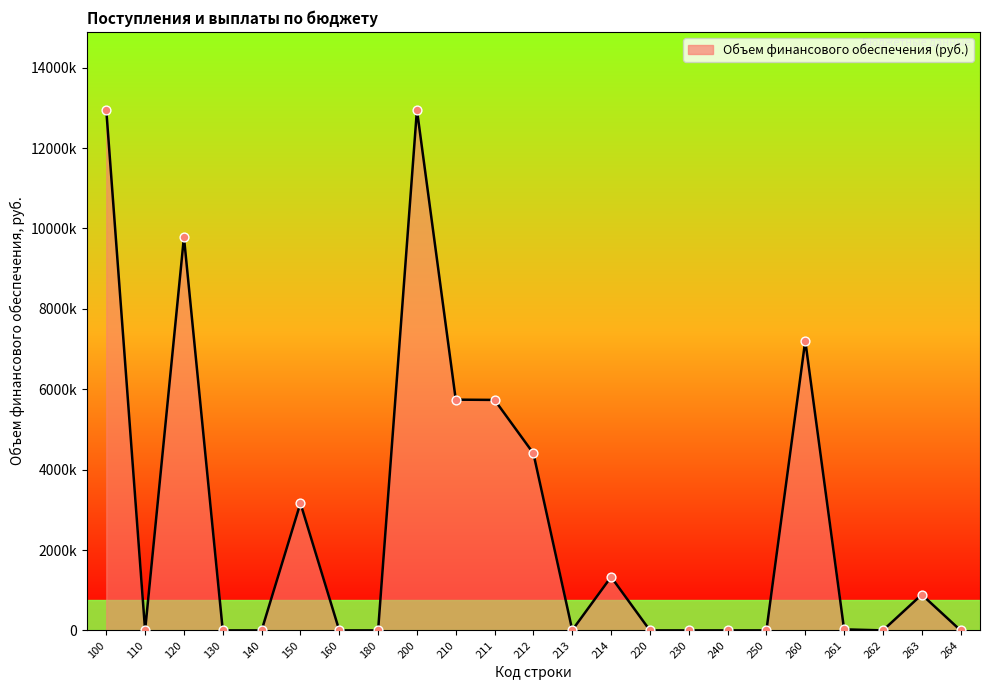

Between 210 and 211, which is larger?

210